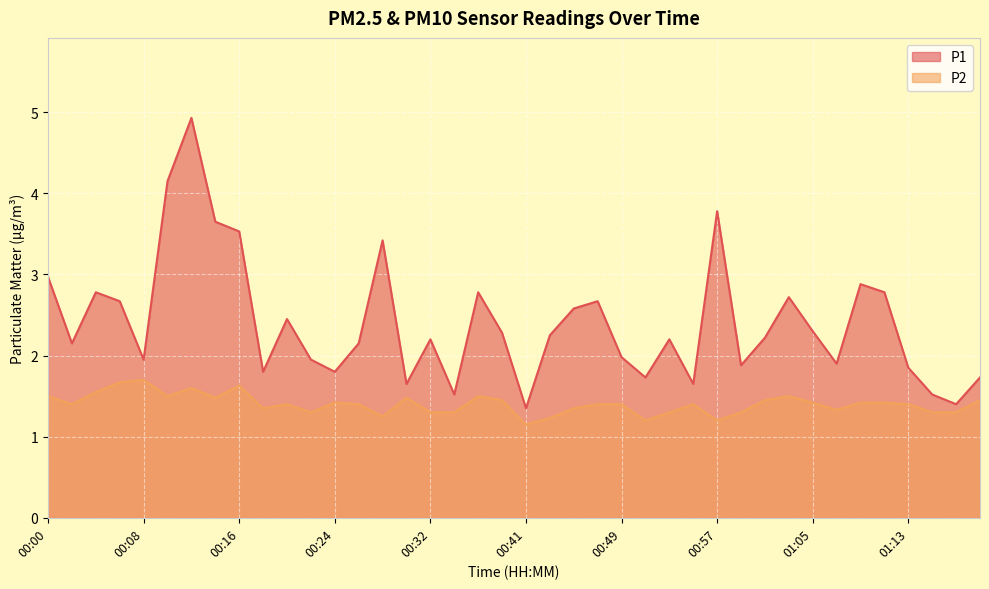

Is it true that P2 equals 1.5 at 00:30?

True